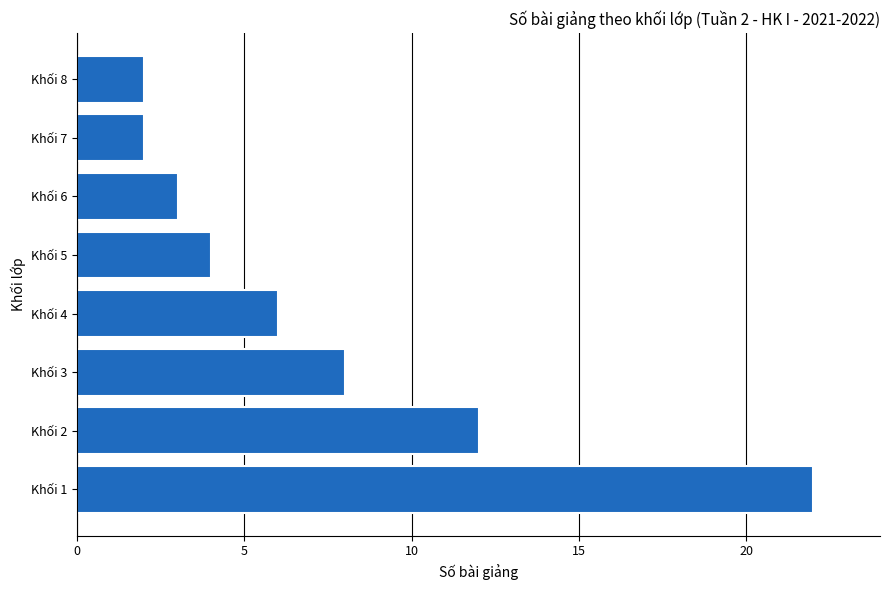

Approximately how many times larger is the value at Khối 2 compared to Khối 5?

3.0